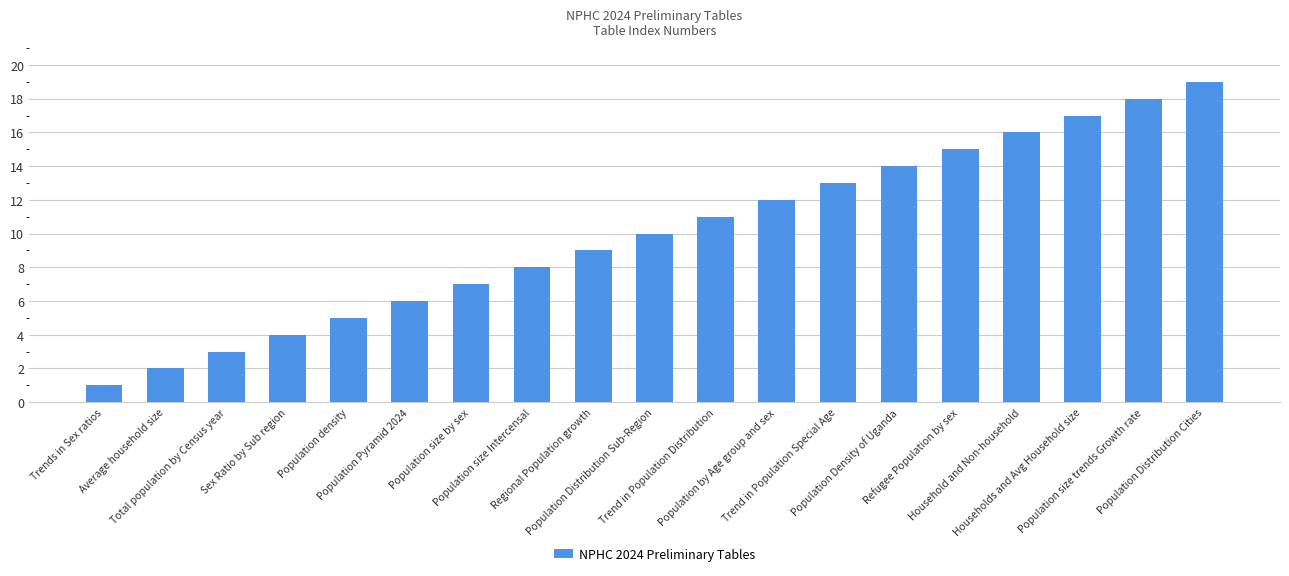

Which category has the lowest value across all series?

Trends in Sex ratios